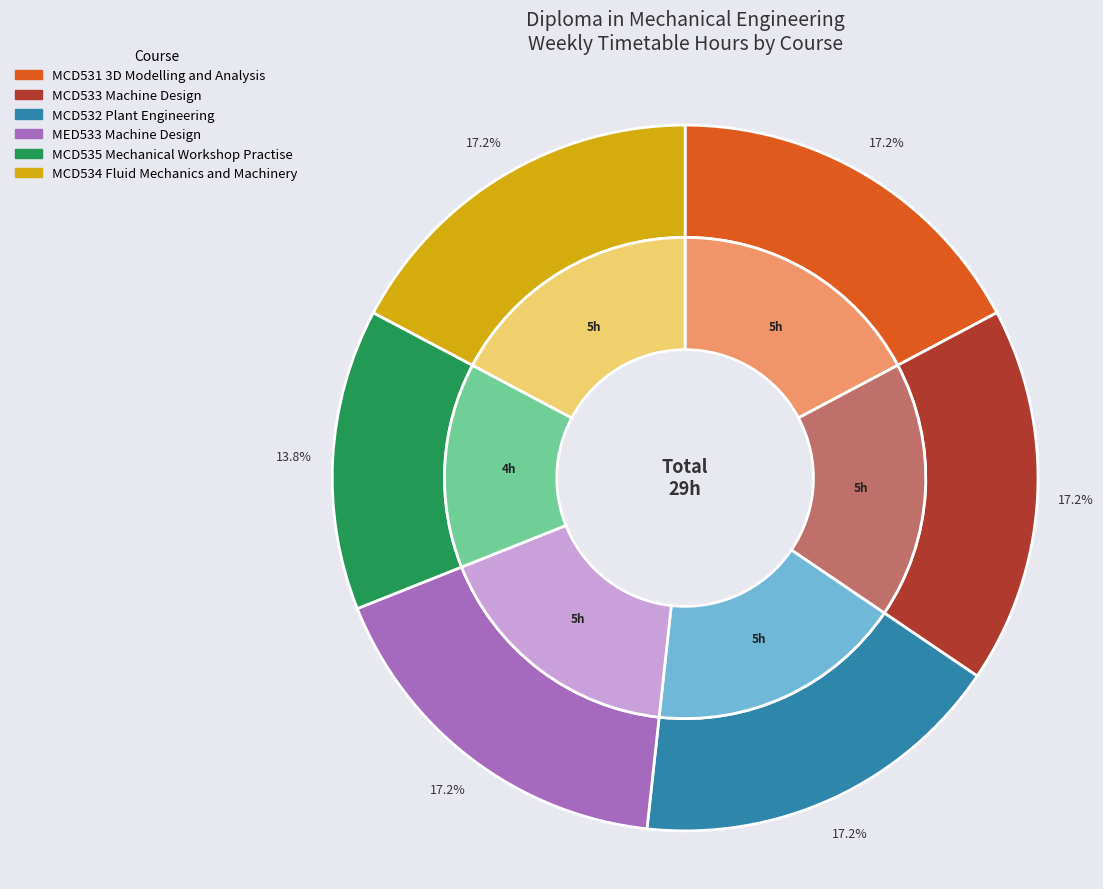

The MCD531 3D Modelling and Analysis slice represents 11% of the pie. True or false?

False